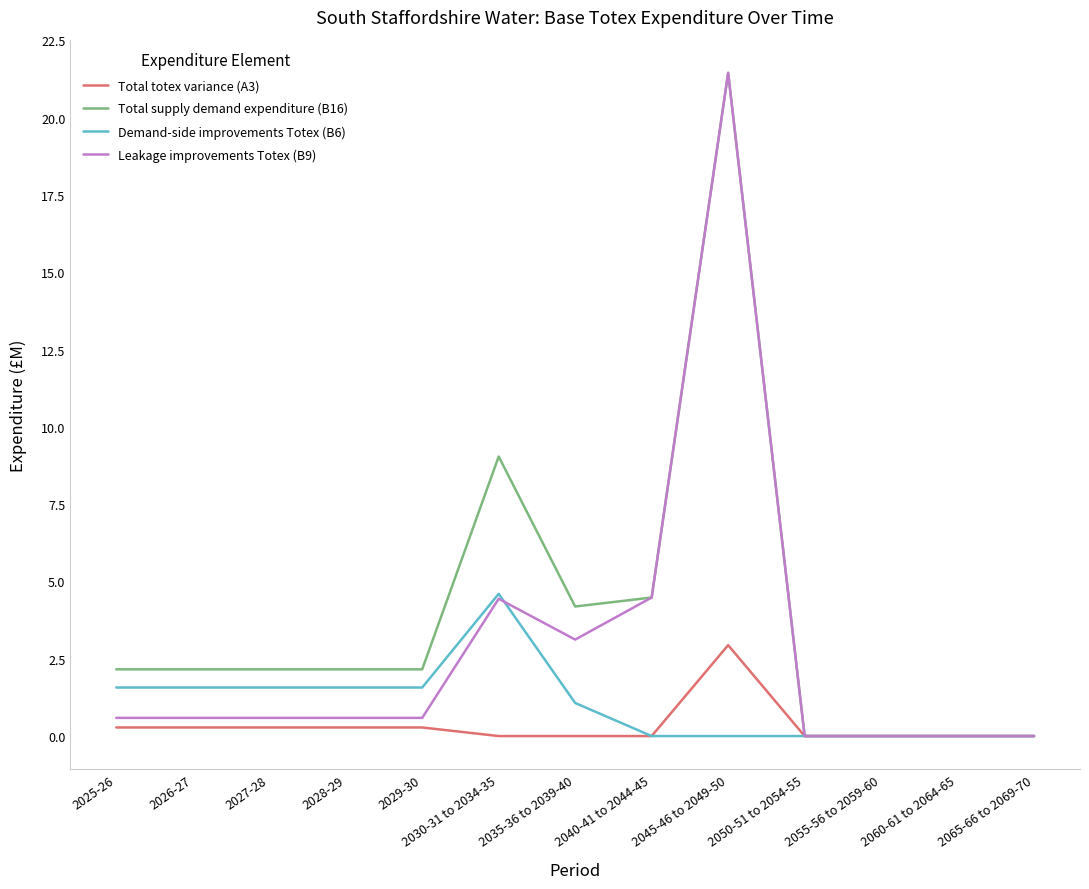

Is it true that Leakage improvements Totex (B9) equals 0.0 at 2055-56 to 2059-60?

True